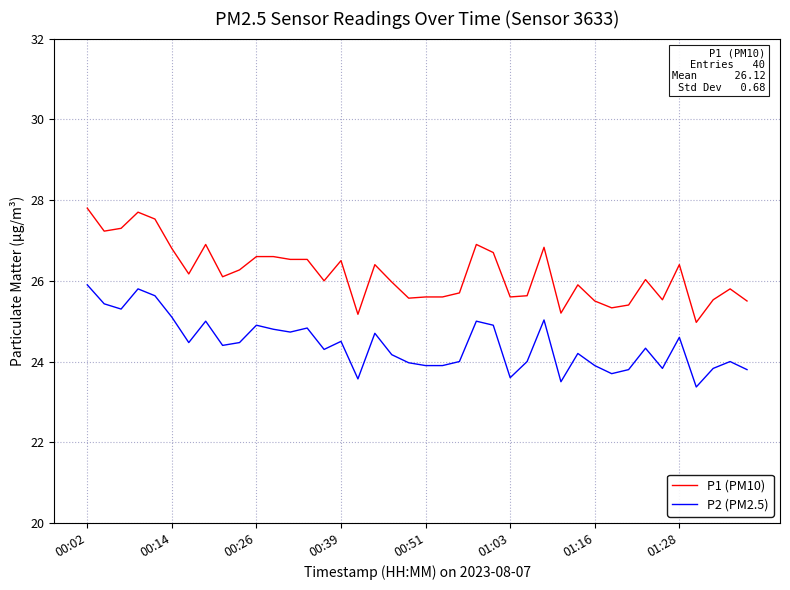

What is the difference between the maximum and minimum values in the P2 (PM2.5) series?

2.5